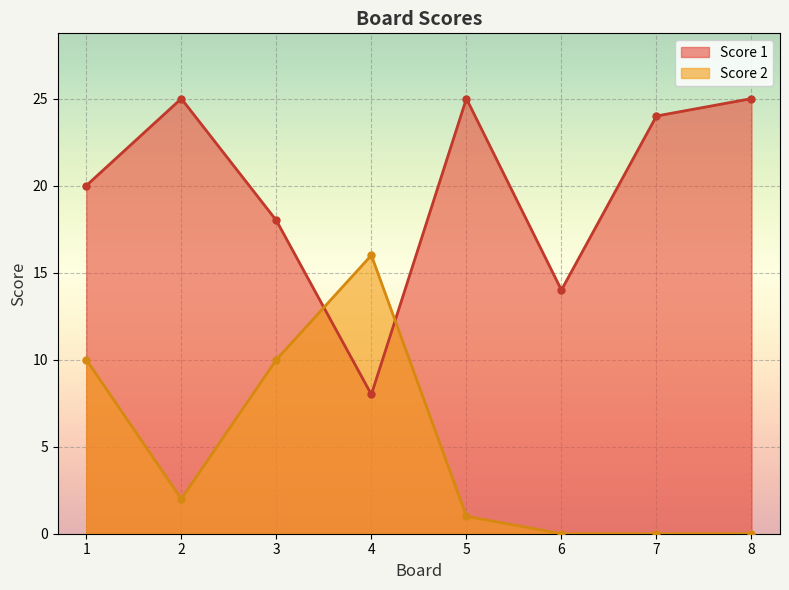

What is the average value of the Score 2 series?

5